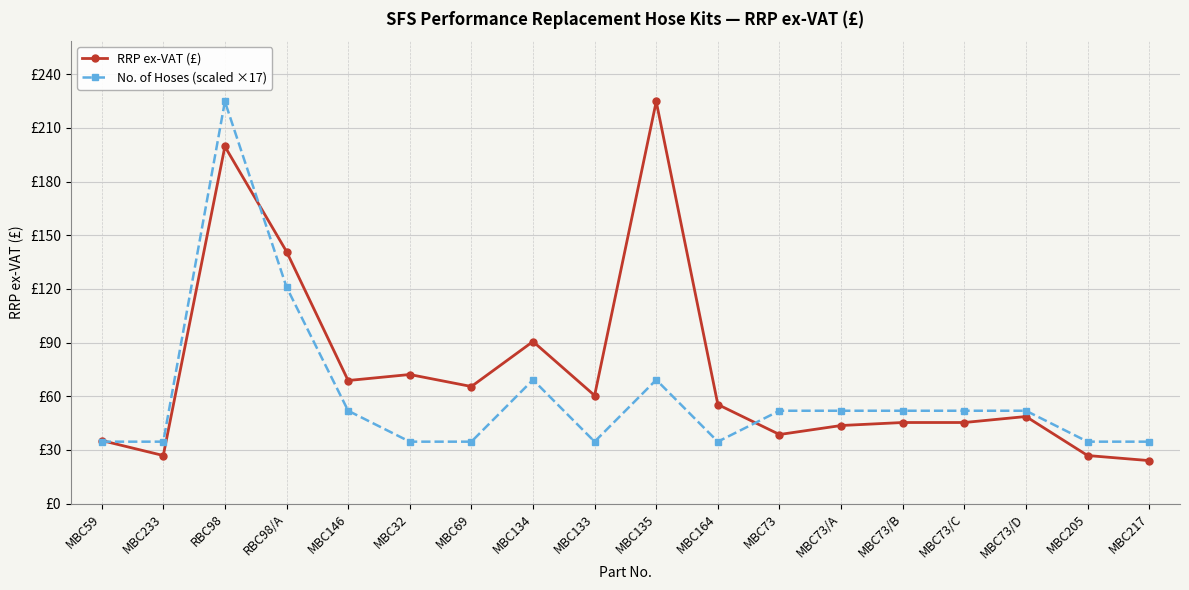

Rank the series by their average value, from highest to lowest.

RRP ex-VAT (£), No. of Hoses (scaled ×17)